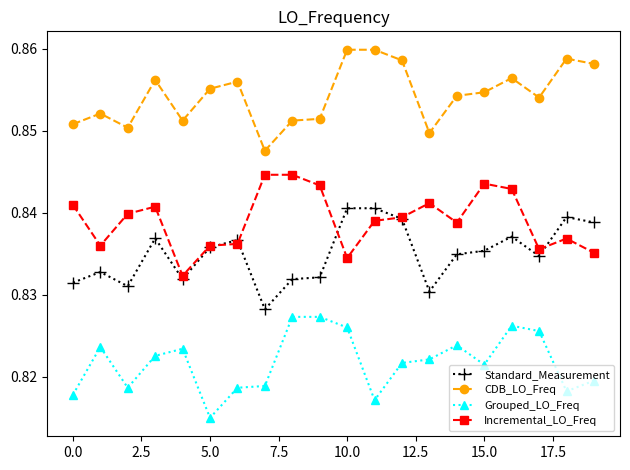

Which series has the largest total across all categories?

CDB_LO_Freq